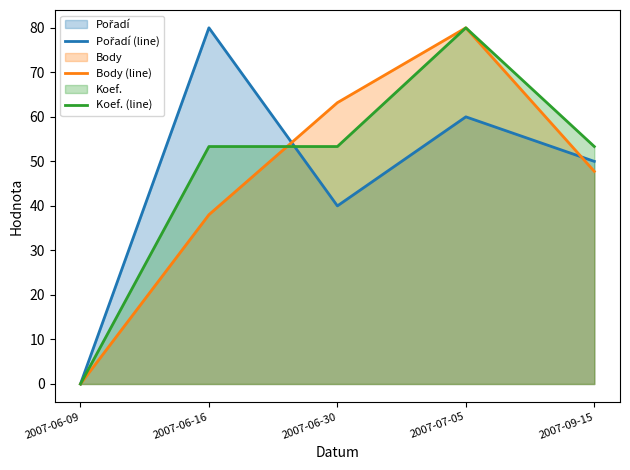

What is the difference between the maximum and second lowest values in the Body (line) series?

42.0